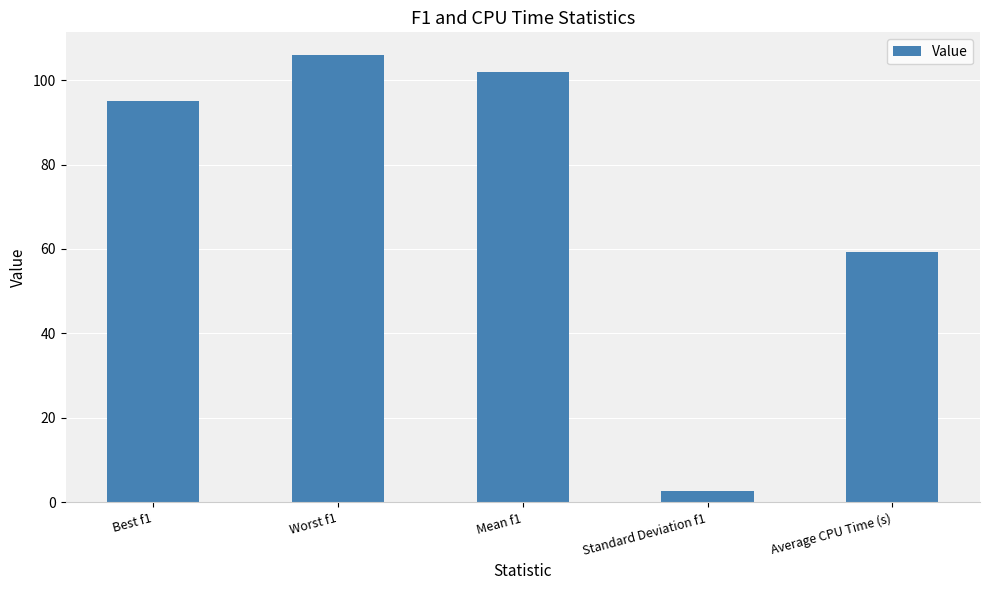

Does the chart contain any negative values?

No